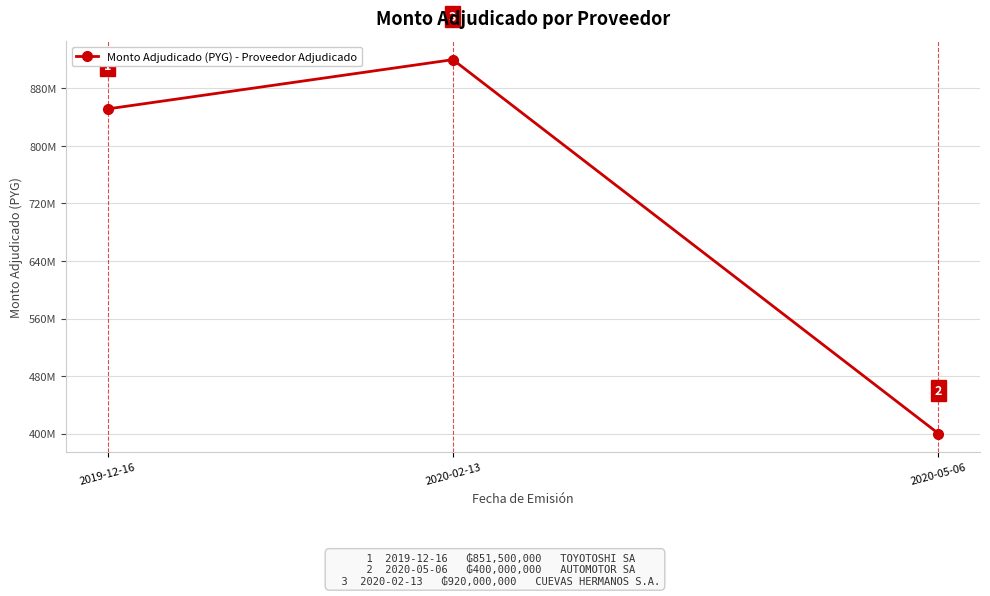

Which has a higher value, 2020-05-06 or 2020-02-13?

2020-02-13